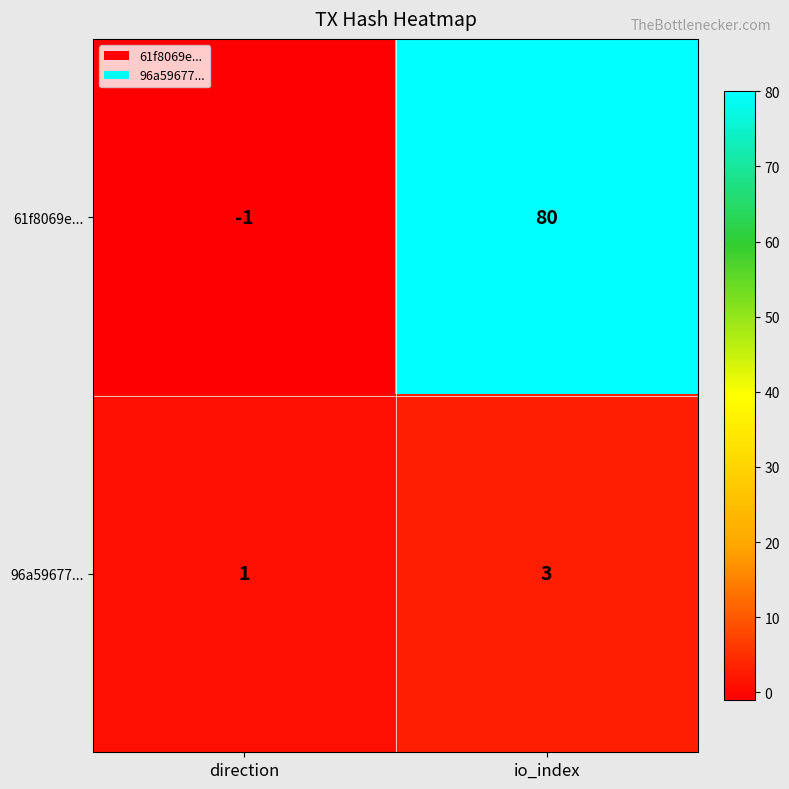

Reading left to right, extract all data points from this chart.

61f8069e...: direction=-1	io_index=80
96a59677...: direction=1	io_index=3